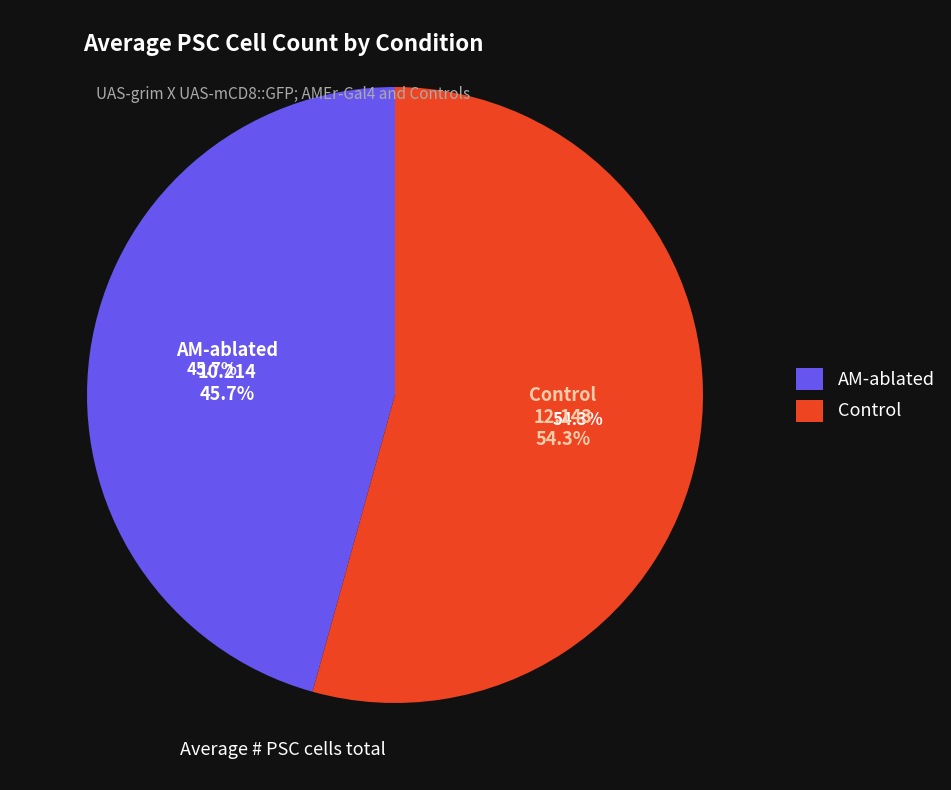

What is the ratio of the value at AM-ablated to the value at Control?

0.8